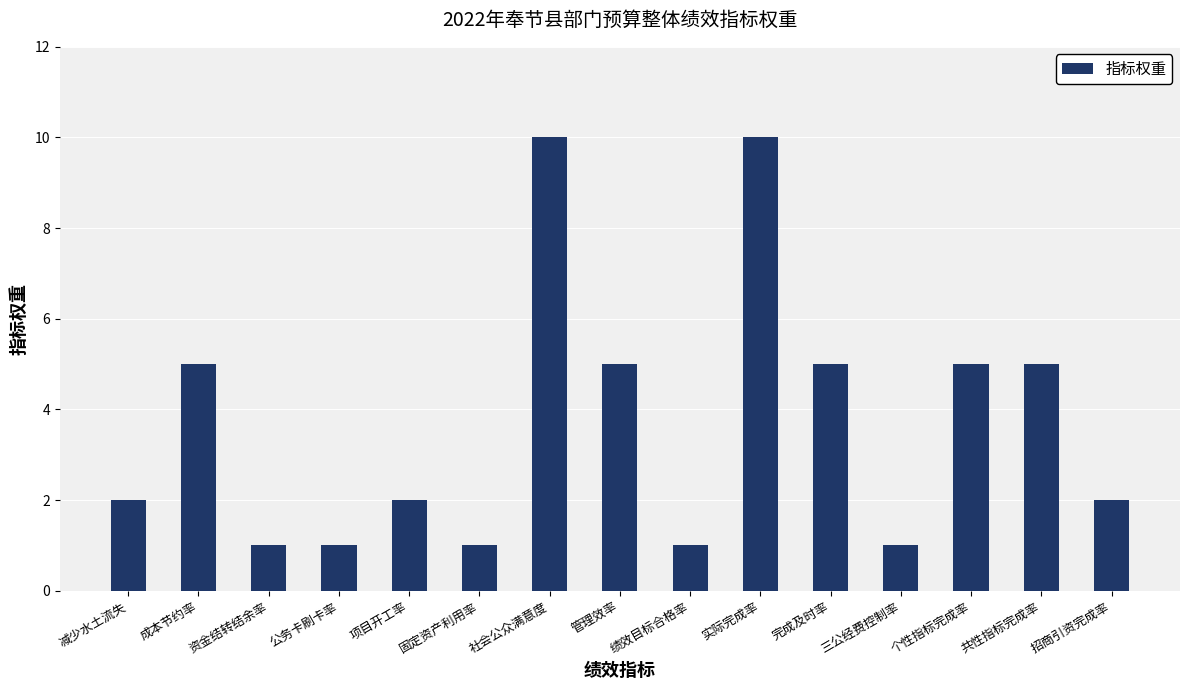

What is the difference between the maximum and second lowest values?

9